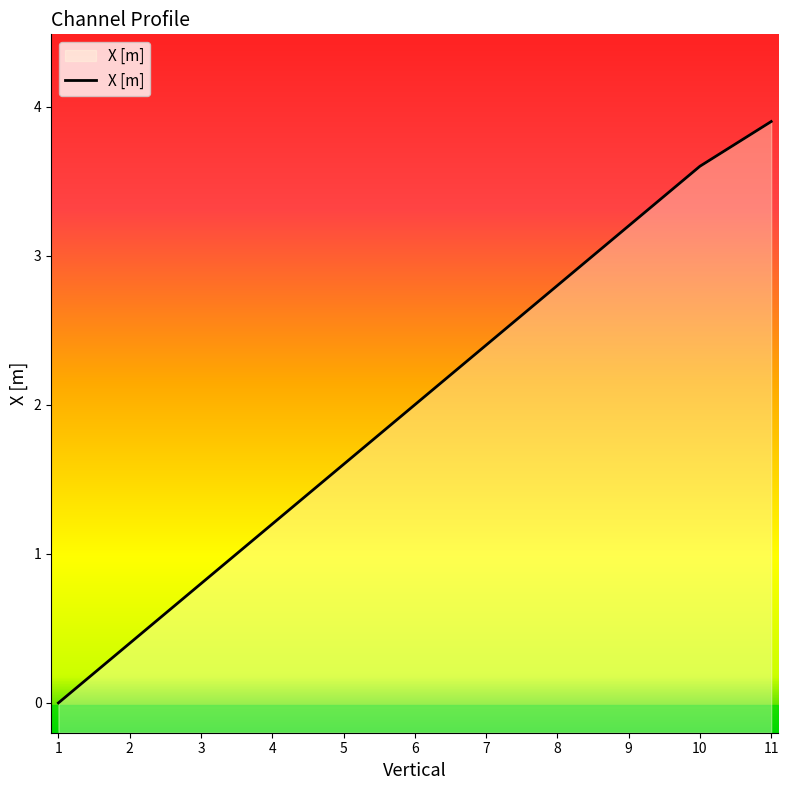

Which category has the highest value across all series?

11